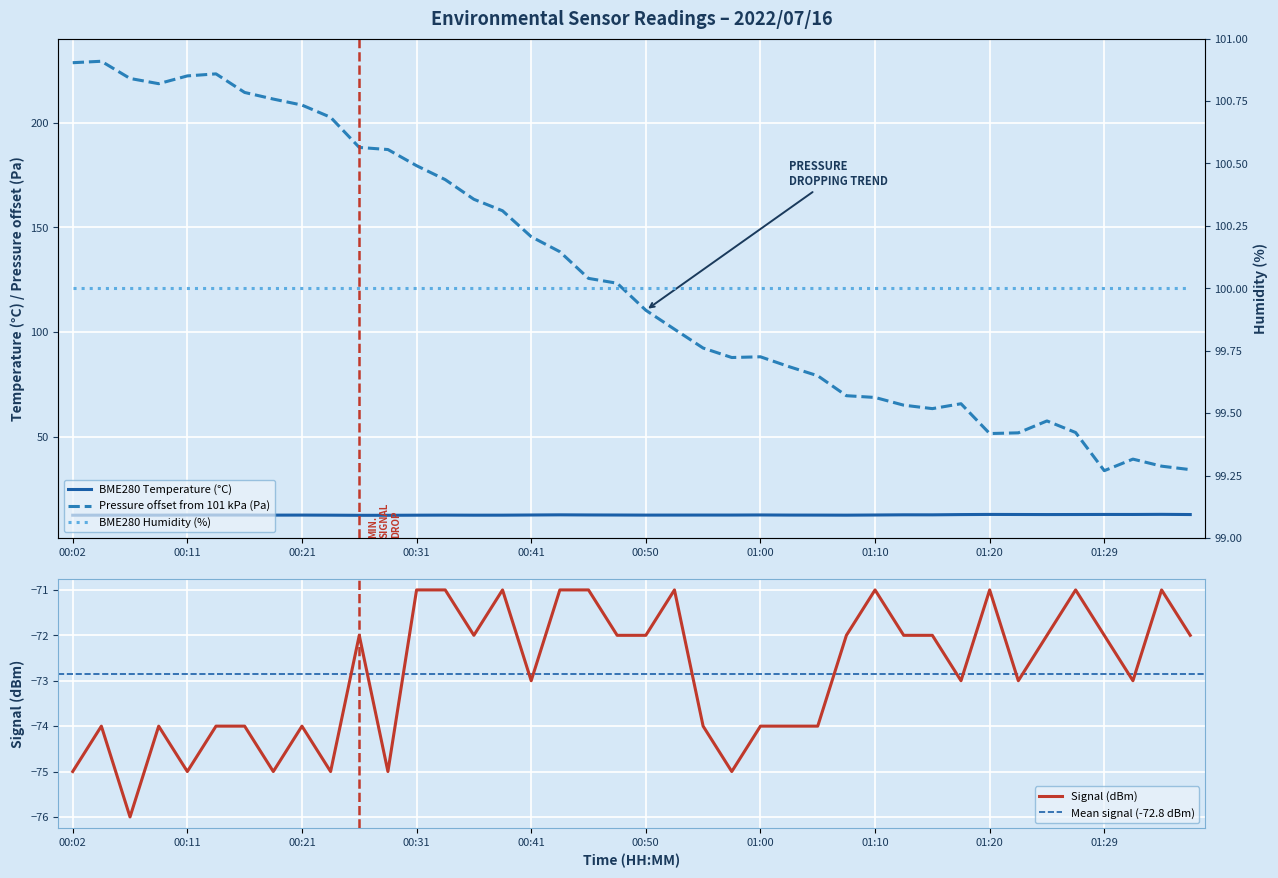

Which series has the widest spread of values?

BME280_pressure